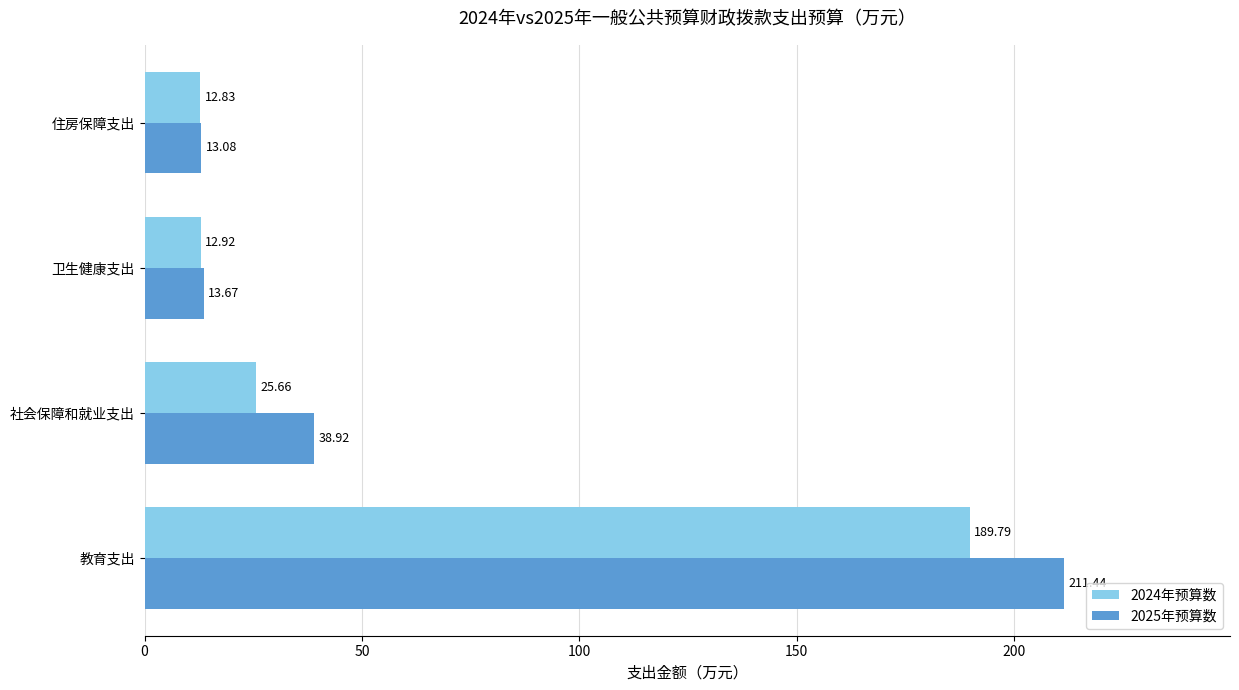

What is the spread (max minus min) of values at 社会保障和就业支出?

13.3